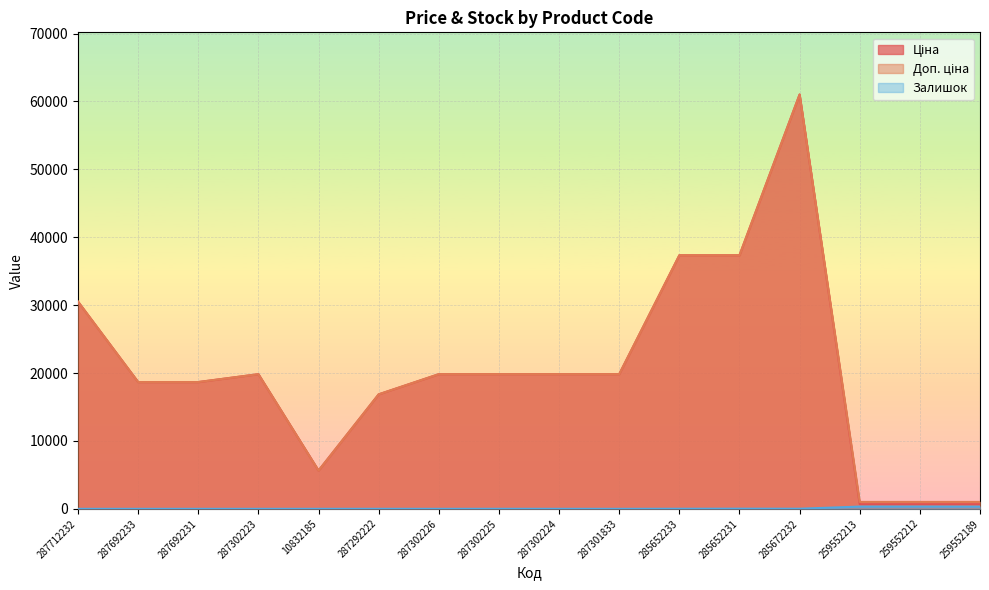

What is the value of the Ціна point at the 13th from the left?

61024.7